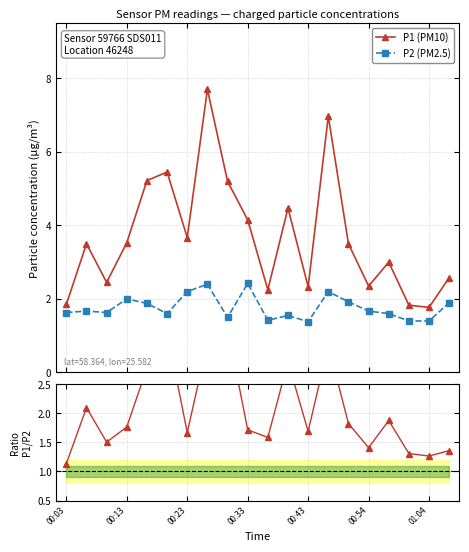

List the series in order of their peak value, lowest first.

P2 (PM2.5), P1/P2 ratio, P1 (PM10)